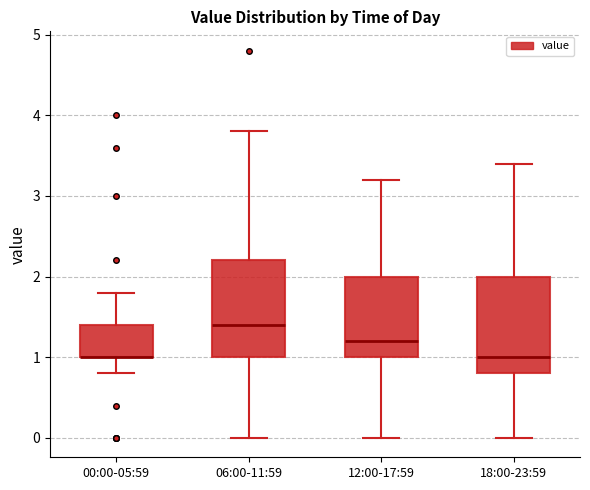

Reading left to right, transcribe this box plot: for each box, give where its median line is, the range the box spans, and where its two whiskers end, as read against the y-axis. The values are not printed on the chart, so give them approximately, as read against the axis.

00:00-05:59: median 1.0 (drawn on the box's lower edge), box 1.0 to 1.4, whiskers 0.8 to 1.8
06:00-11:59: median 1.4, box 1.0 to 2.2, whiskers 0.0 to 3.8
12:00-17:59: median 1.2, box 1.0 to 2.0, whiskers 0.0 to 3.2
18:00-23:59: median 1.0, box 0.8 to 2.0, whiskers 0.0 to 3.4